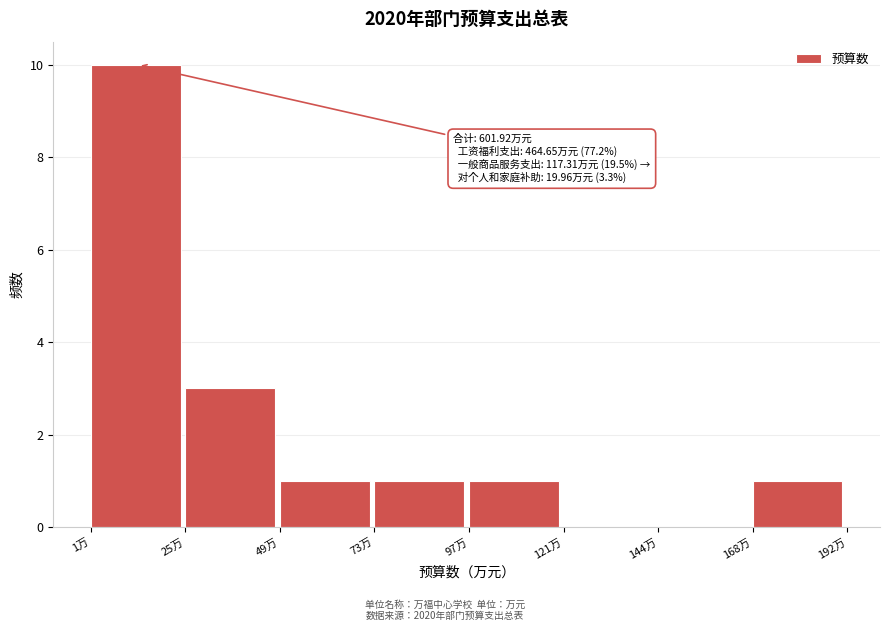

Over which range of the x-axis is the bar tallest?

0 to 25